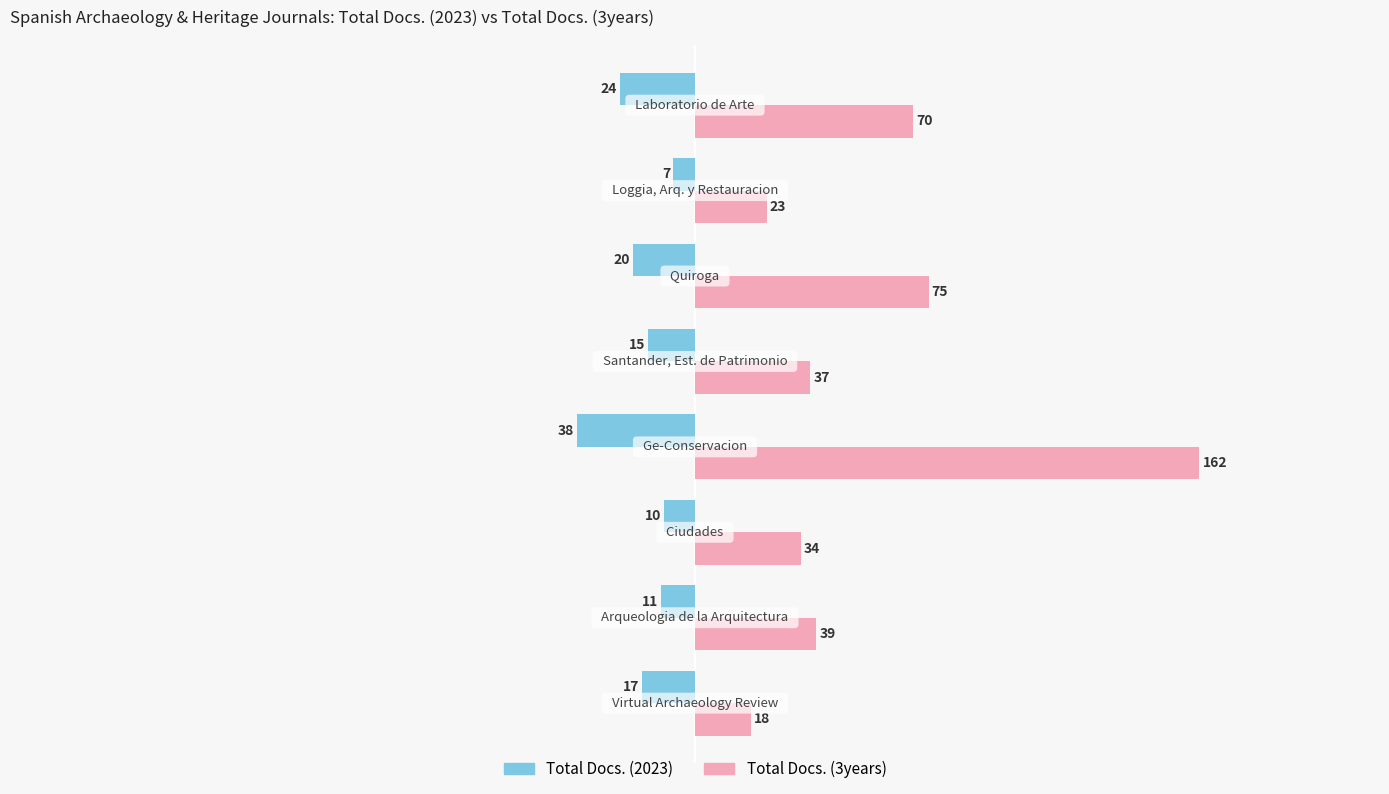

What is the difference between the second highest and minimum values in the Total Docs. (2023) series?

28